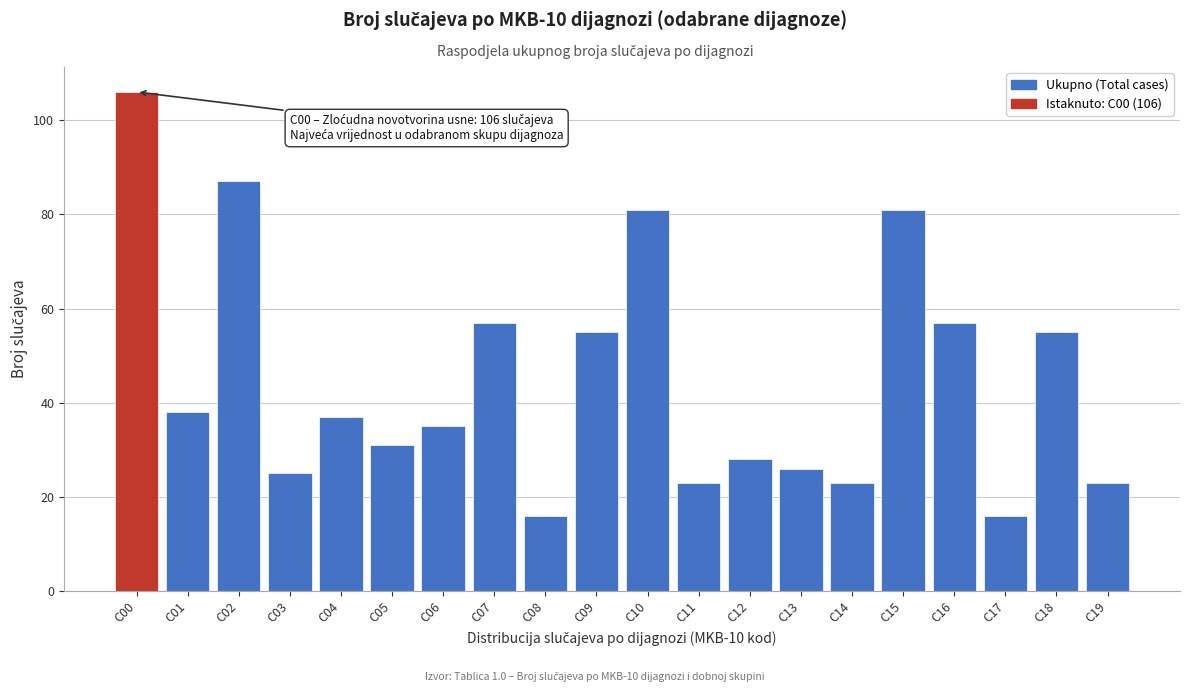

Reading left to right, what are all the values shown in this chart?

C00=106	C01=38	C02=87	C03=25	C04=37	C05=31	C06=35	C07=57	C08=16	C09=55	C10=81	C11=23	C12=28	C13=26	C14=23	C15=81	C16=57	C17=16	C18=55	C19=23